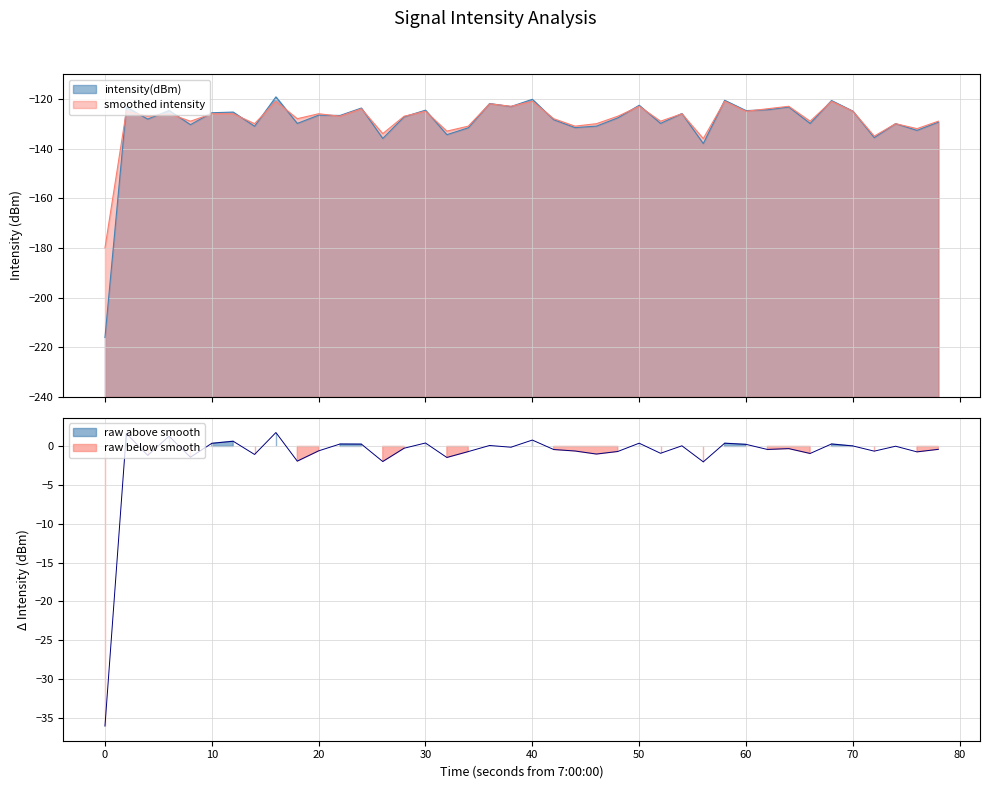

What is the lowest value of the smoothed intensity series?

-180.0